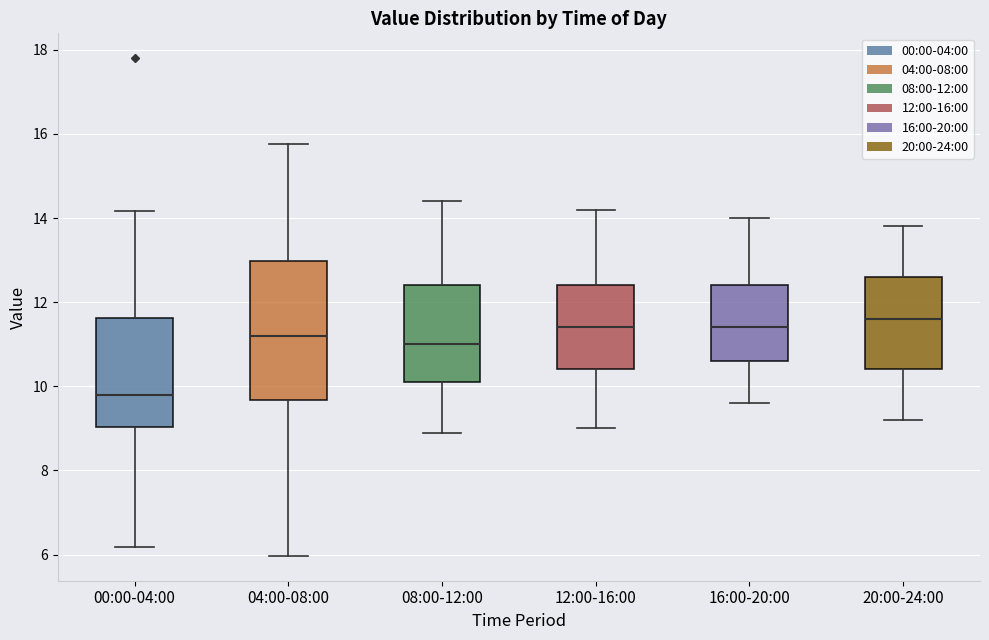

Reading left to right, transcribe this box plot: for each box, give where its median line is, the range the box spans, and where its two whiskers end, as read against the y-axis. The values are not printed on the chart, so give them approximately, as read against the axis.

00:00-04:00: median 9.8, box 9.0 to 11.6, whiskers 6.2 to 14.2
04:00-08:00: median 11.2, box 9.6 to 13.0, whiskers 6.0 to 15.8
08:00-12:00: median 11.0, box 10.2 to 12.4, whiskers 9.0 to 14.4
12:00-16:00: median 11.4, box 10.4 to 12.4, whiskers 9.0 to 14.2
16:00-20:00: median 11.4, box 10.6 to 12.4, whiskers 9.6 to 14.0
20:00-24:00: median 11.6, box 10.4 to 12.6, whiskers 9.2 to 13.8